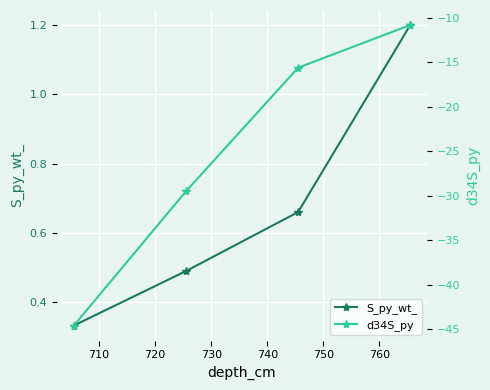

How many S_py_wt_ values are between 0 and 1?

3